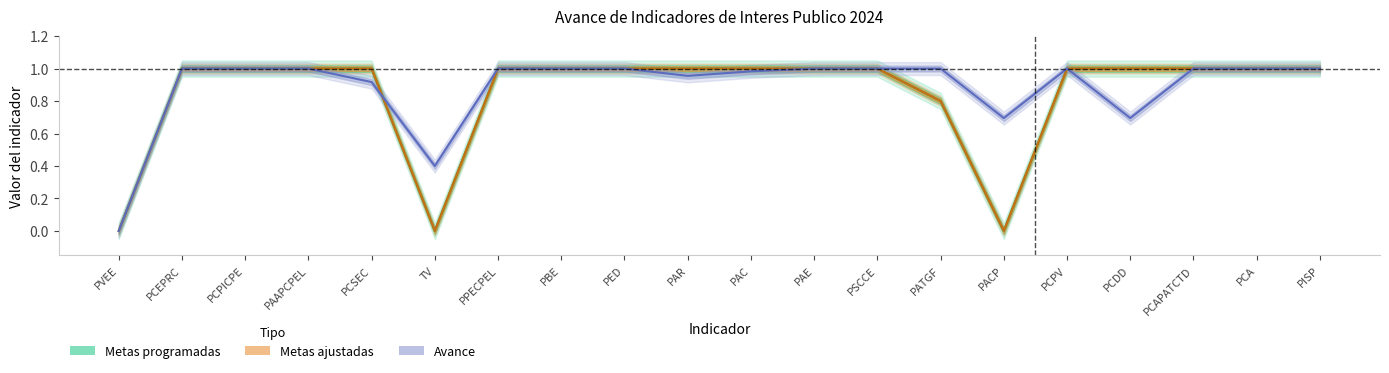

Which series has the largest range (max minus min)?

Metas programadas